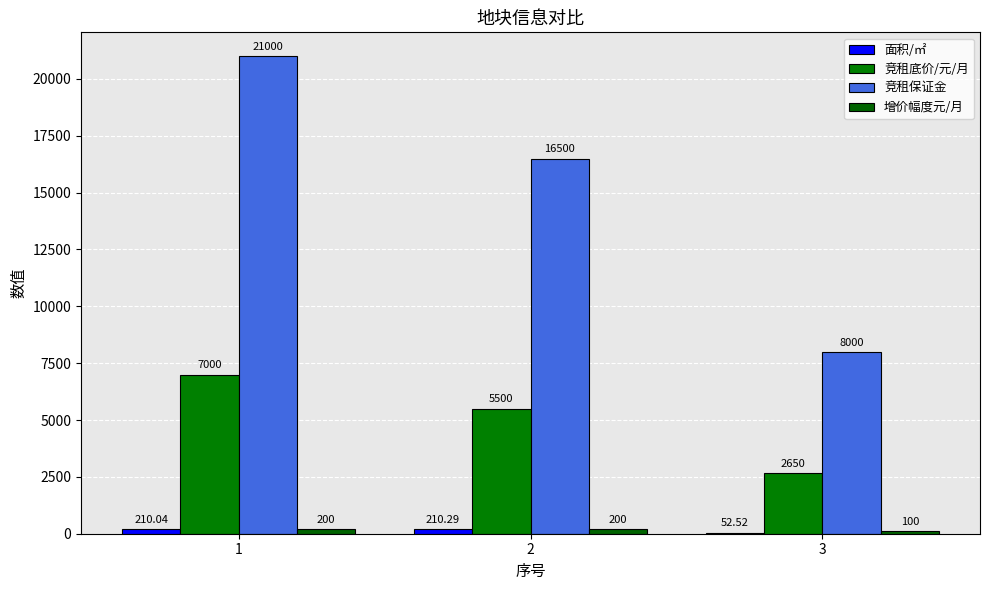

What is the maximum value for 面积/㎡?

210.3